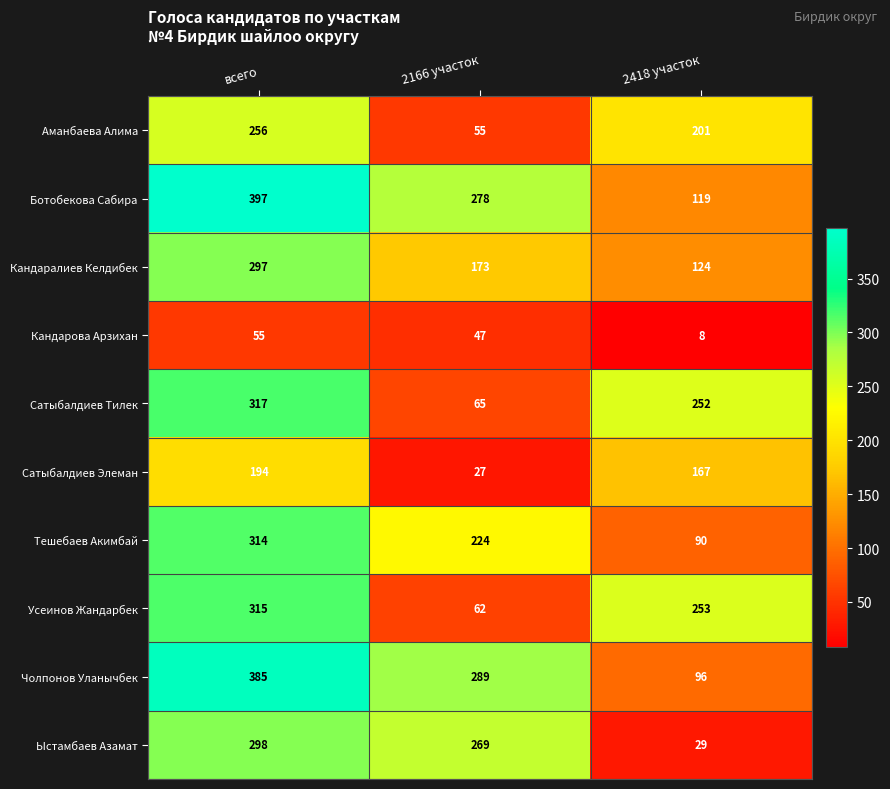

Between всего and 2166 участок, which series saw the biggest shift?

Усеинов Жандарбек